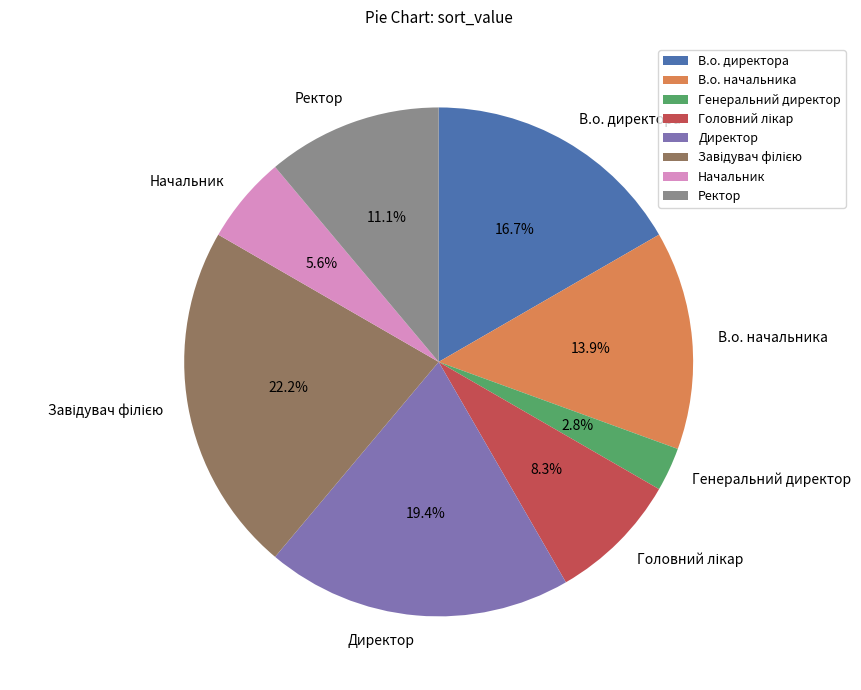

Approximately how many times larger is the value at В.о. директора compared to Директор?

0.9